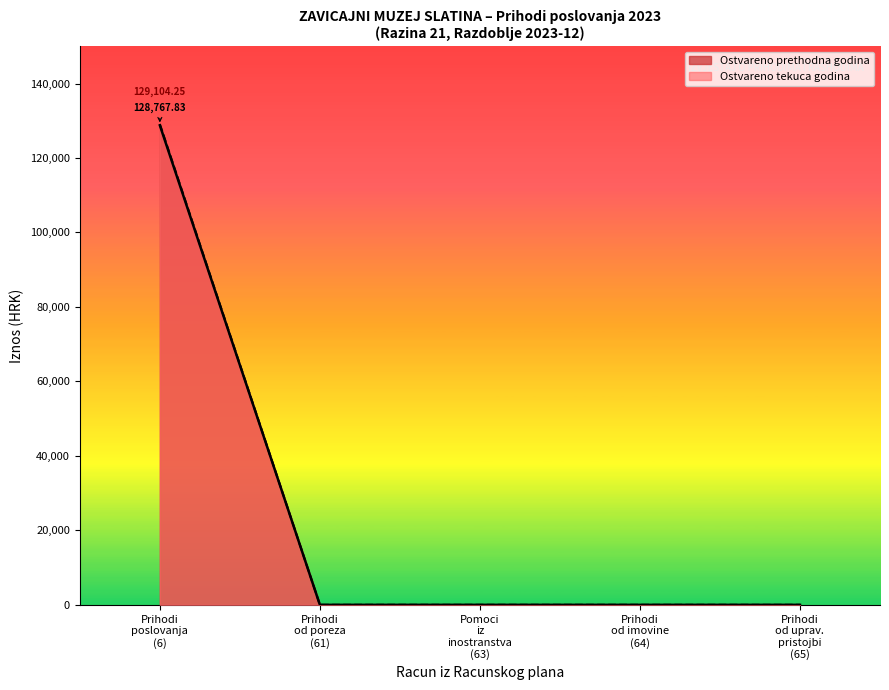

Which series has the largest range (max minus min)?

Ostvareno tekuca godina